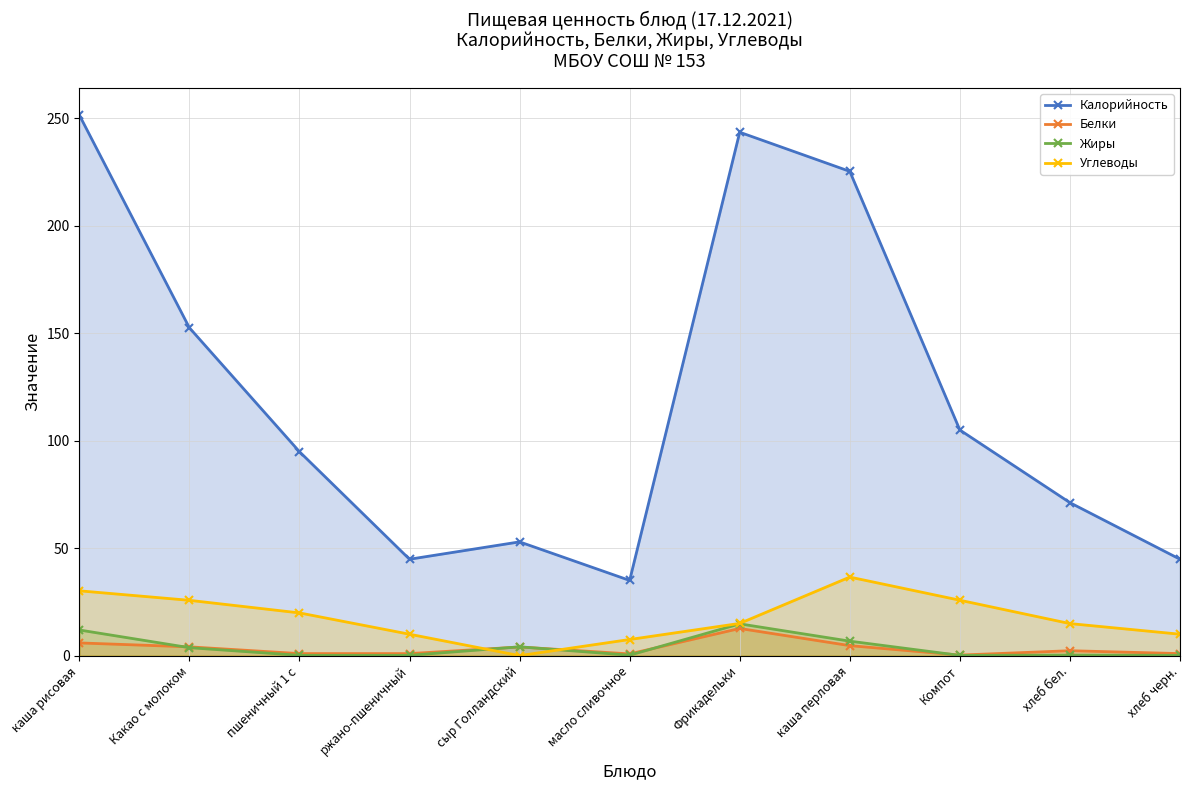

How many interior local peaks does the Углеводы series have?

1